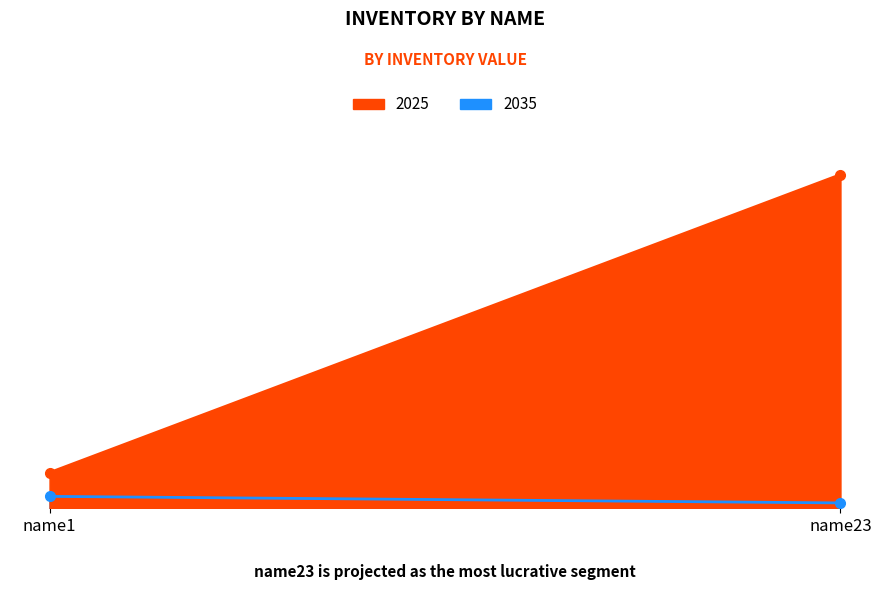

Rank the series by their maximum value, from highest to lowest.

2025, 2035